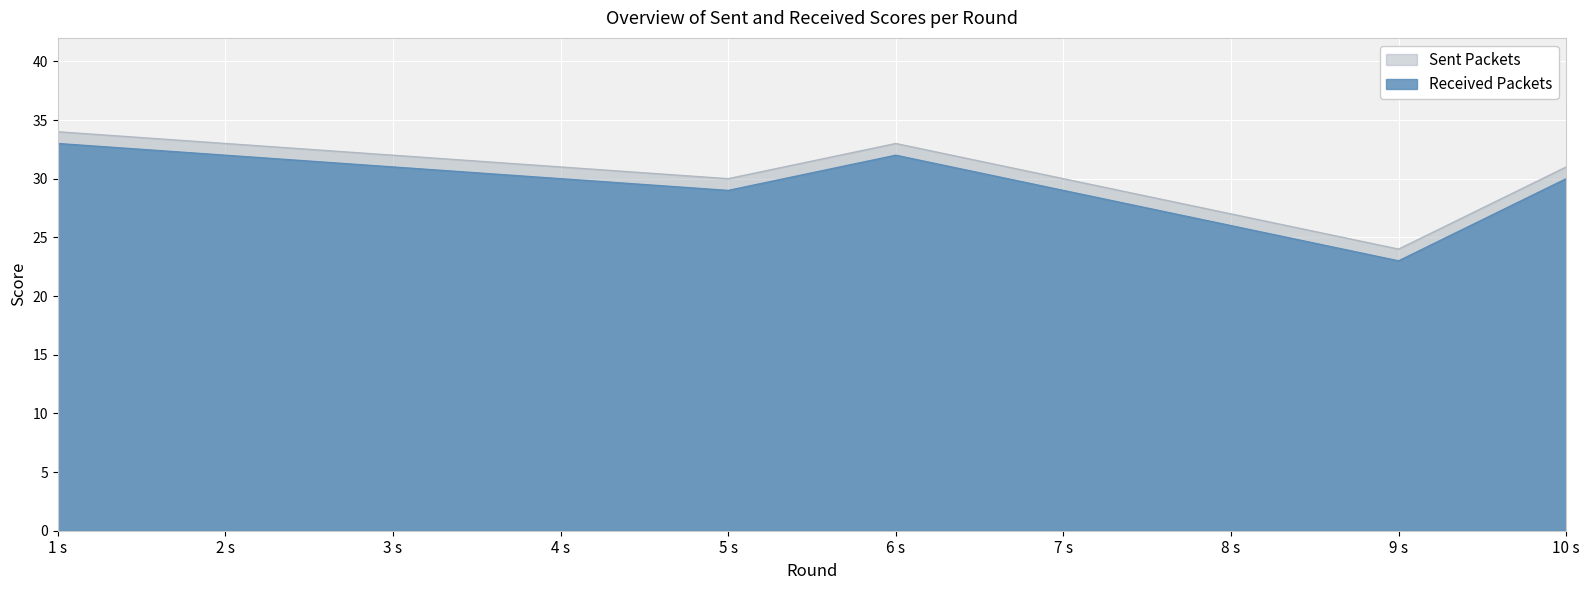

What is the spread (max minus min) of values at 9 s?

1